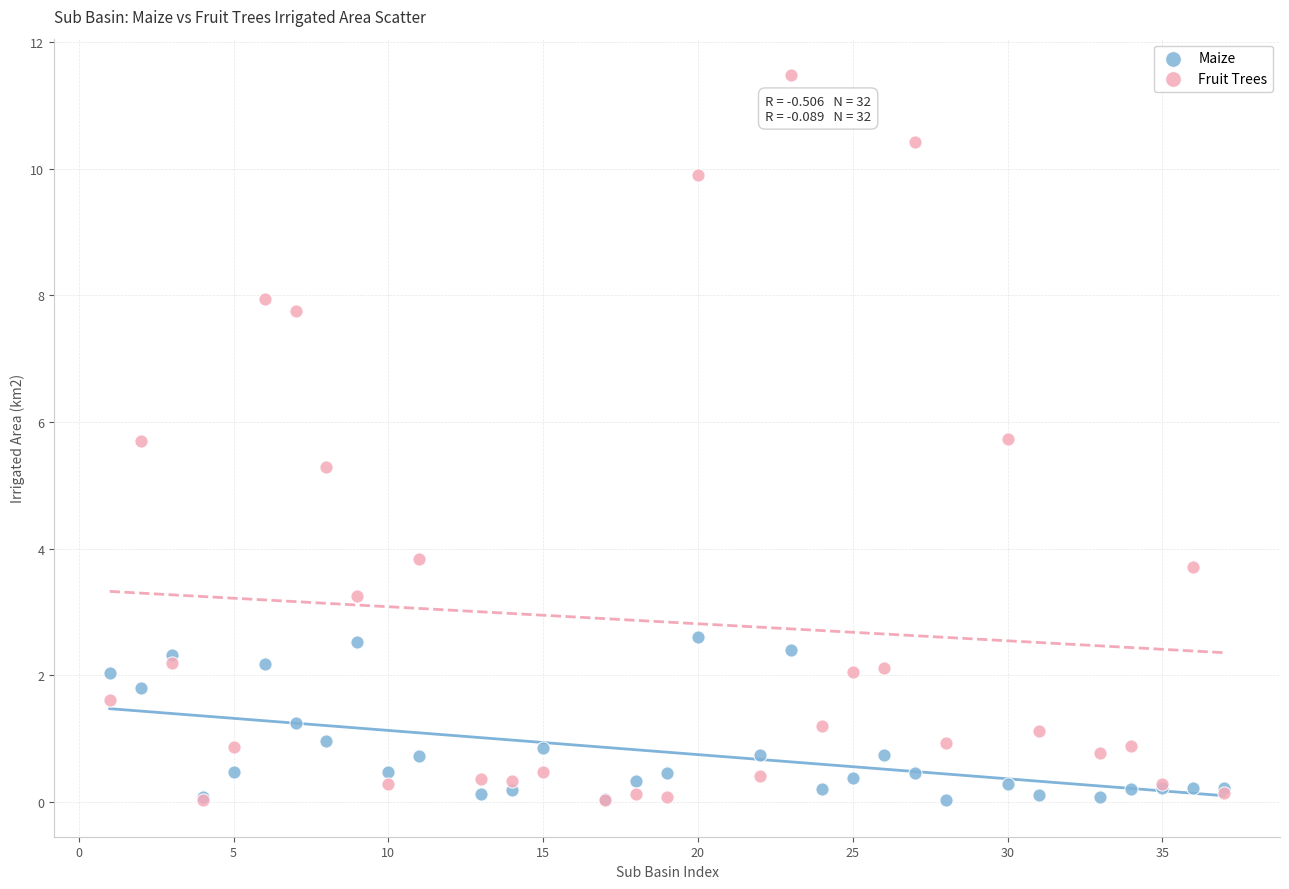

What are all the series names shown in the legend?

Maize, Fruit Trees